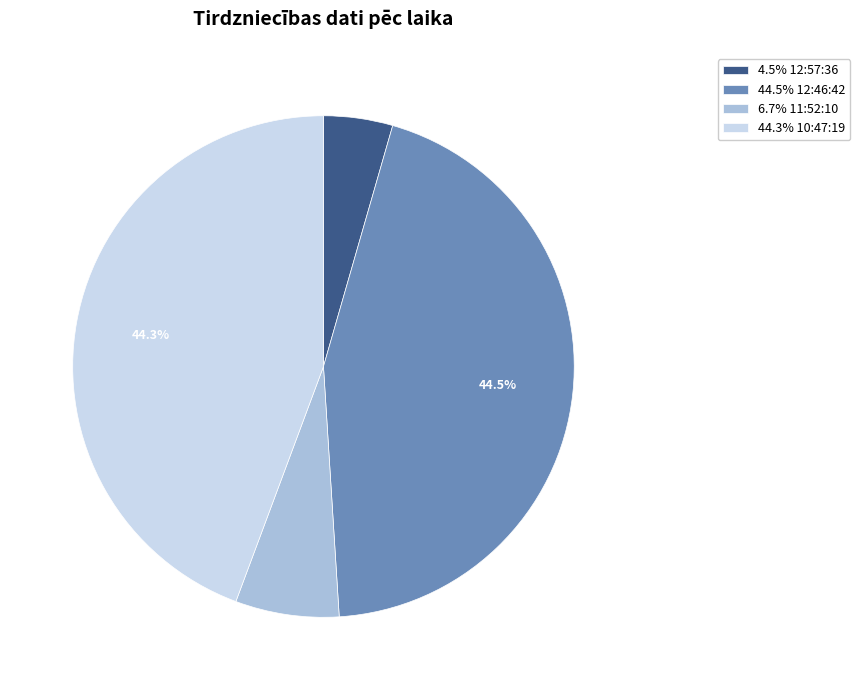

How many segments does this pie chart have?

4